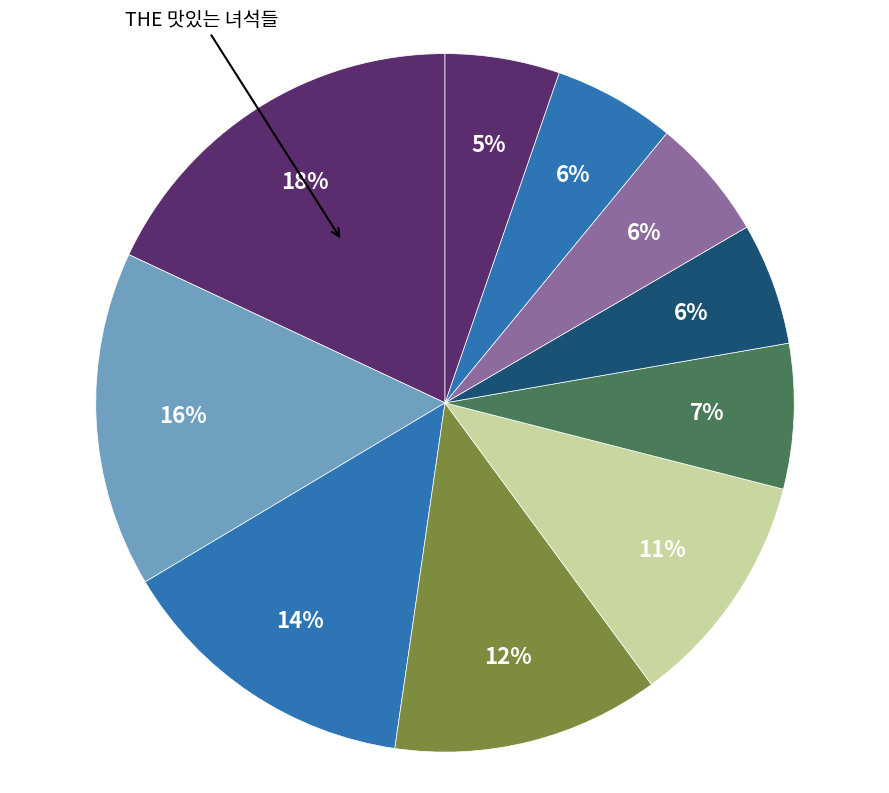

Is there a majority slice in this chart?

No